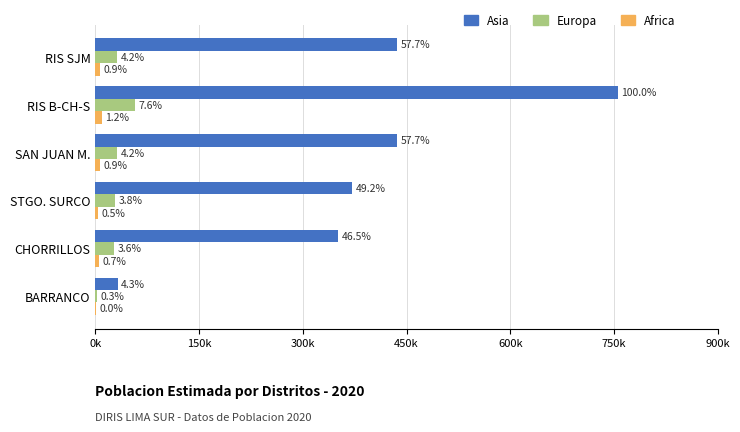

Rank the series by their maximum value, from lowest to highest.

Africa, Europa, Asia